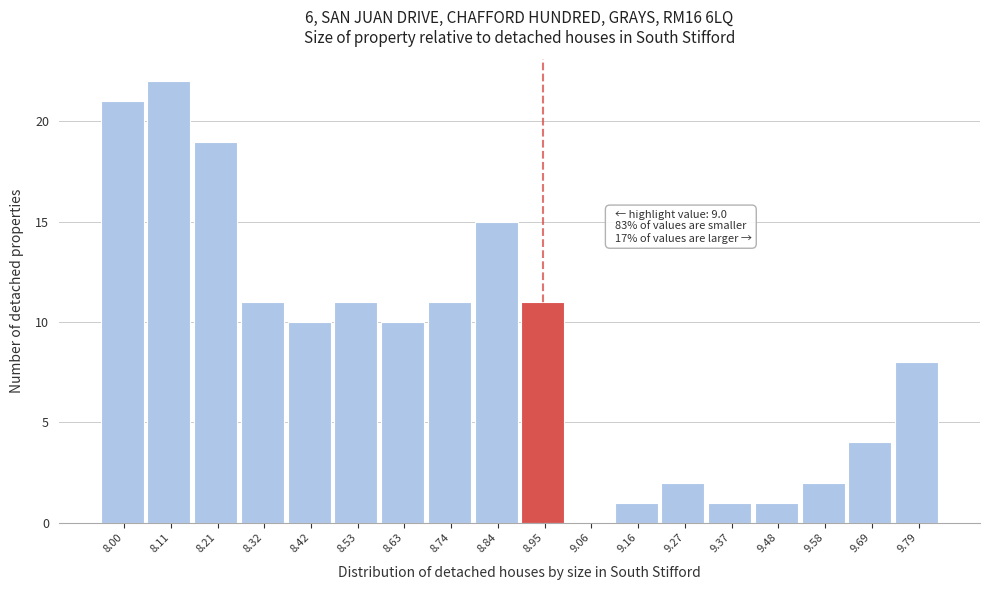

Reading left to right, list all the values displayed in this chart.

8.00=21	8.11=22	8.21=19	8.32=11	8.42=10	8.53=11	8.63=10	8.74=11	8.84=15	8.95=11	9.06=0	9.16=1	9.27=2	9.37=1	9.48=1	9.58=2	9.69=4	9.79=8